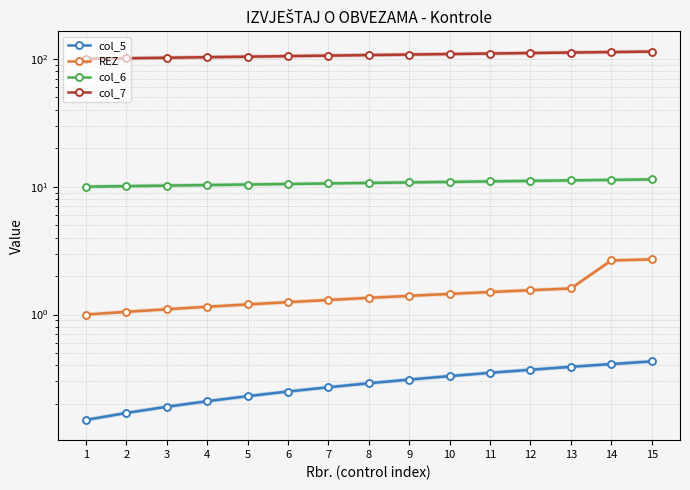

Reading left to right, transcribe all the data shown in this chart.

col_5: 1=0.1	2=0.2	3=0.2	4=0.2	5=0.2	6=0.2	7=0.3	8=0.3	9=0.3	10=0.3	11=0.3	12=0.4	13=0.4	14=0.4	15=0.4
REZ: 1=1.0	2=1.1	3=1.1	4=1.1	5=1.2	6=1.2	7=1.3	8=1.4	9=1.4	10=1.4	11=1.5	12=1.6	13=1.6	14=2.6	15=2.7
col_6: 1=10.0	2=10.1	3=10.2	4=10.3	5=10.4	6=10.5	7=10.6	8=10.7	9=10.8	10=10.9	11=11.0	12=11.1	13=11.2	14=11.3	15=11.4
col_7: 1=100.0	2=101.0	3=102.0	4=103.0	5=104.0	6=105.0	7=106.0	8=107.0	9=108.0	10=109.0	11=110.0	12=111.0	13=112.0	14=113.0	15=114.0